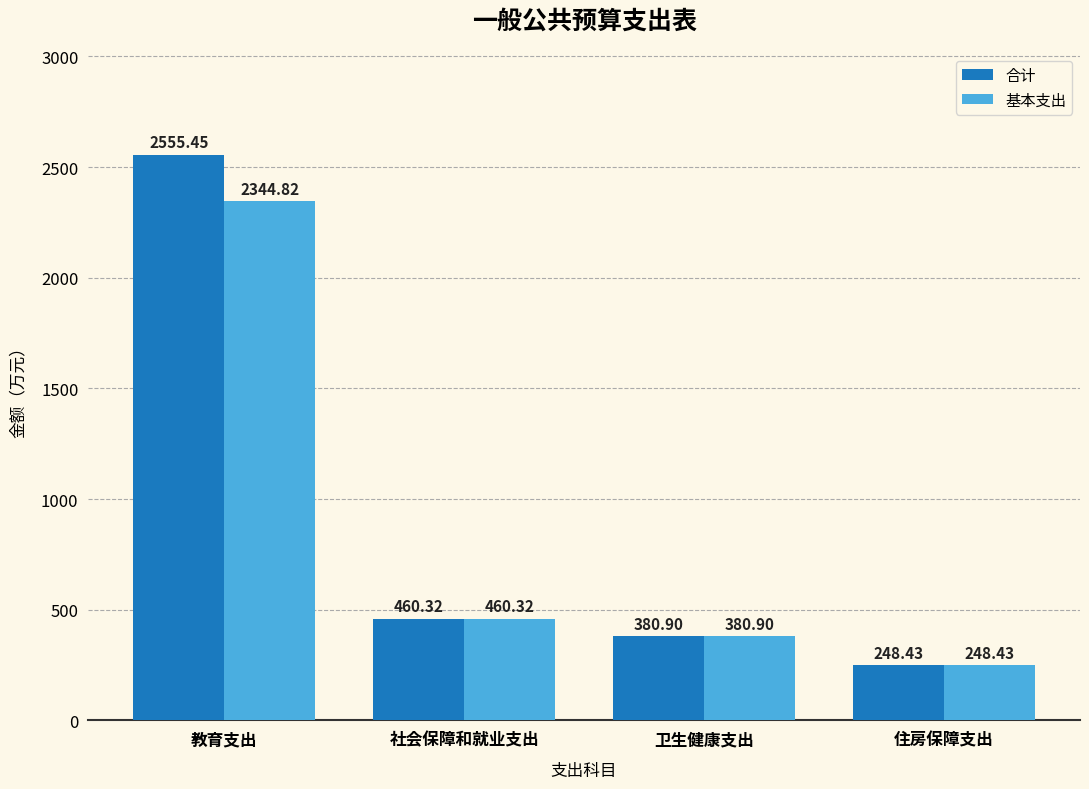

Which series has the widest spread of values?

合计